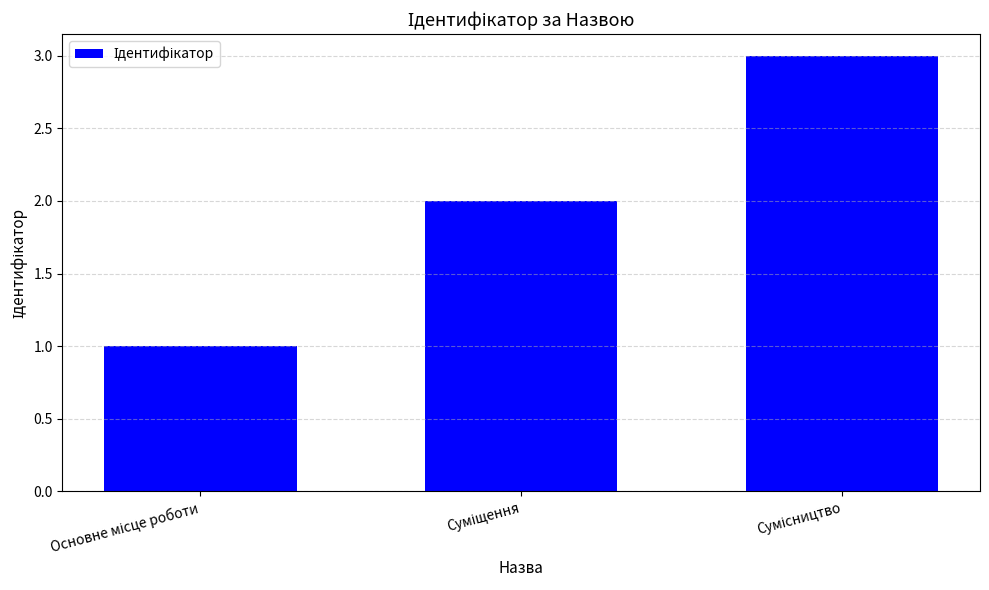

What is the sum of all values?

6